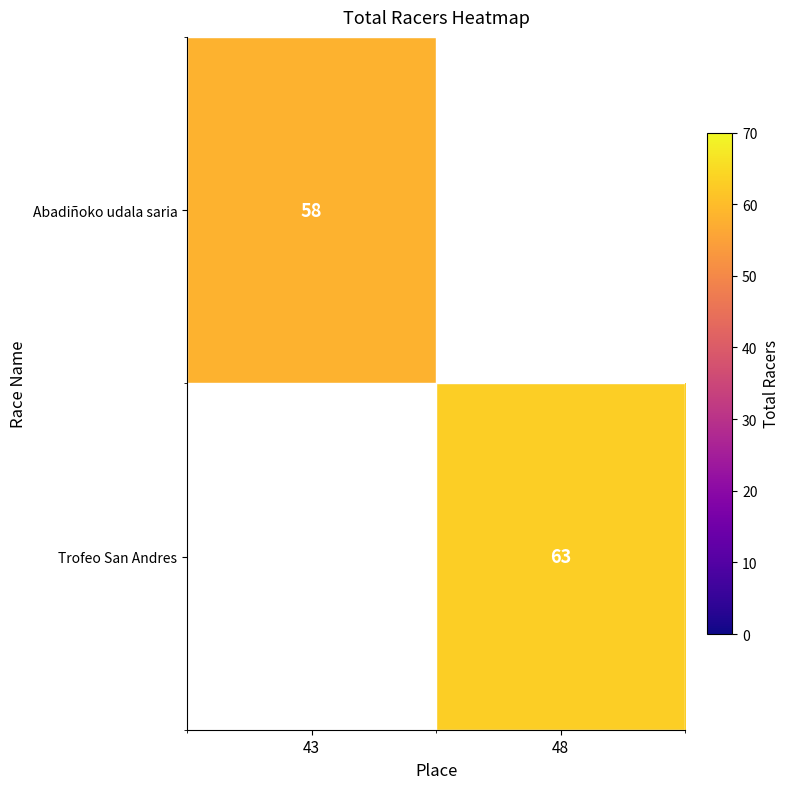

Which has a higher value, 43 or 48?

48